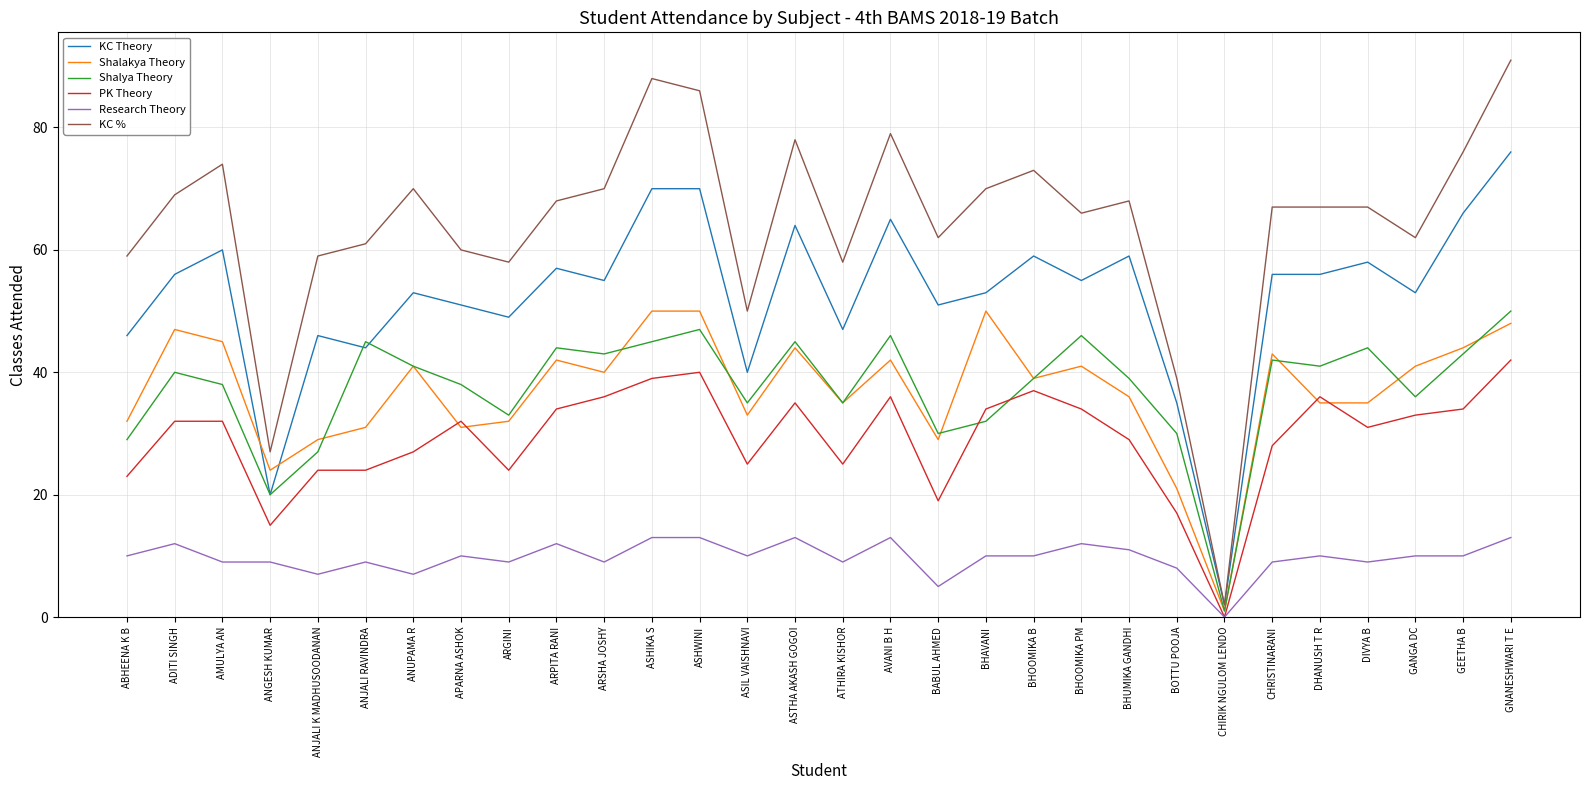

The value of Shalya Theory at ADITI SINGH is 58. True or false?

False